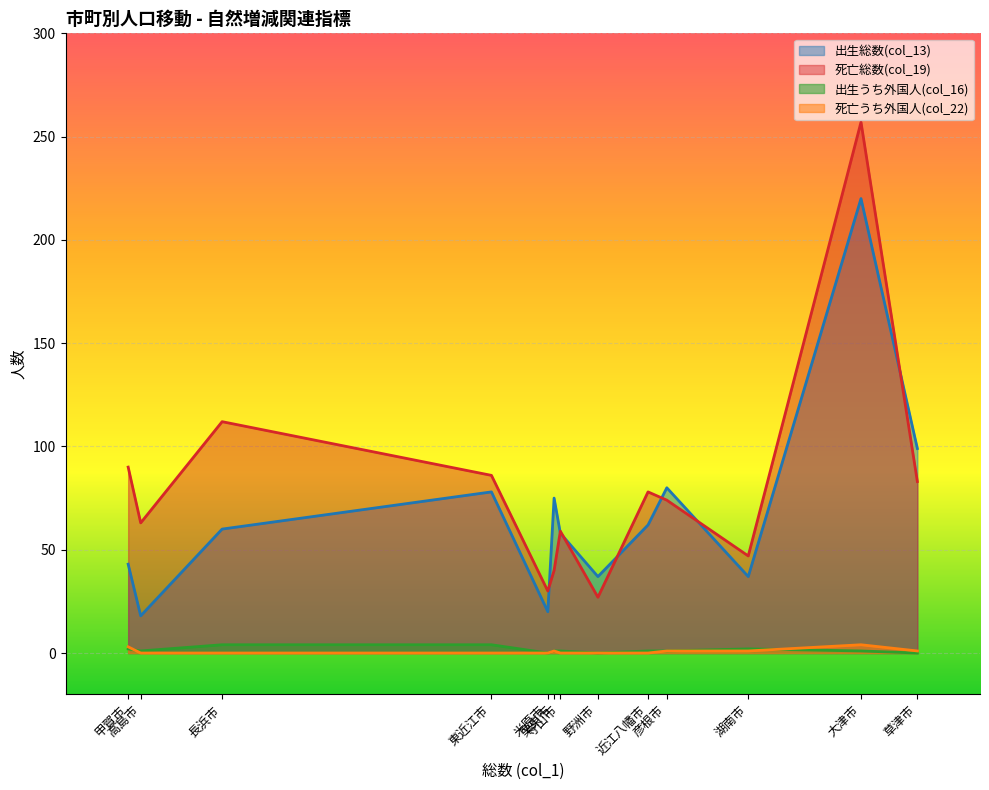

Which series has the widest spread of values?

死亡総数(col_19)